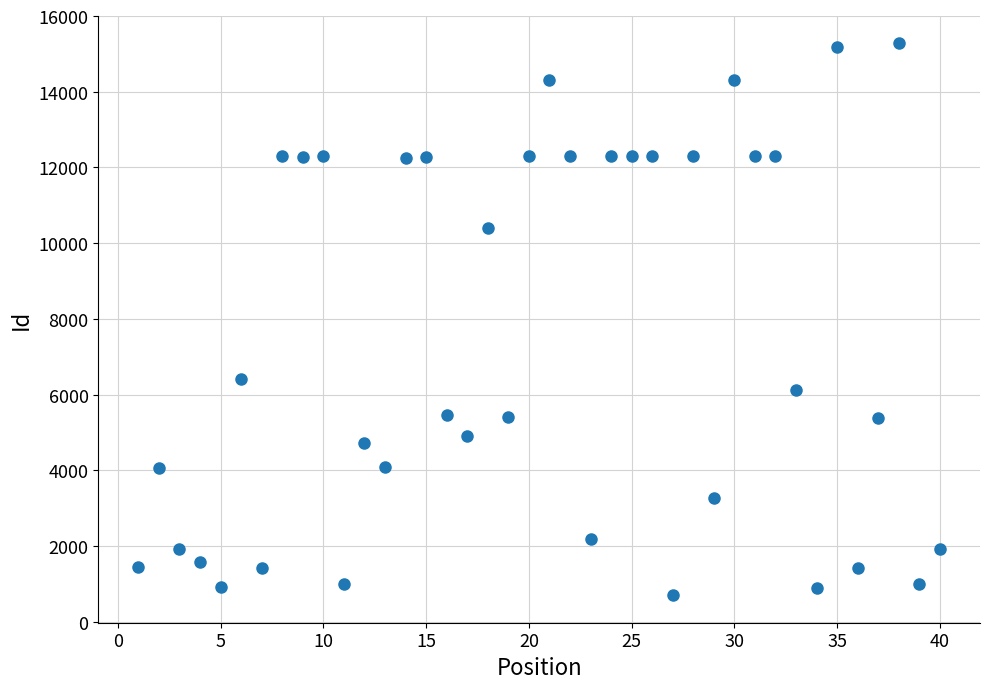

What Y value in the scatter plot is closest to 7990?

6411